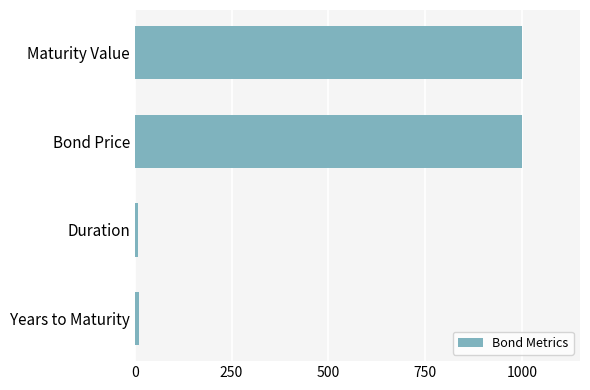

What is the difference between the maximum and minimum values?

990.8